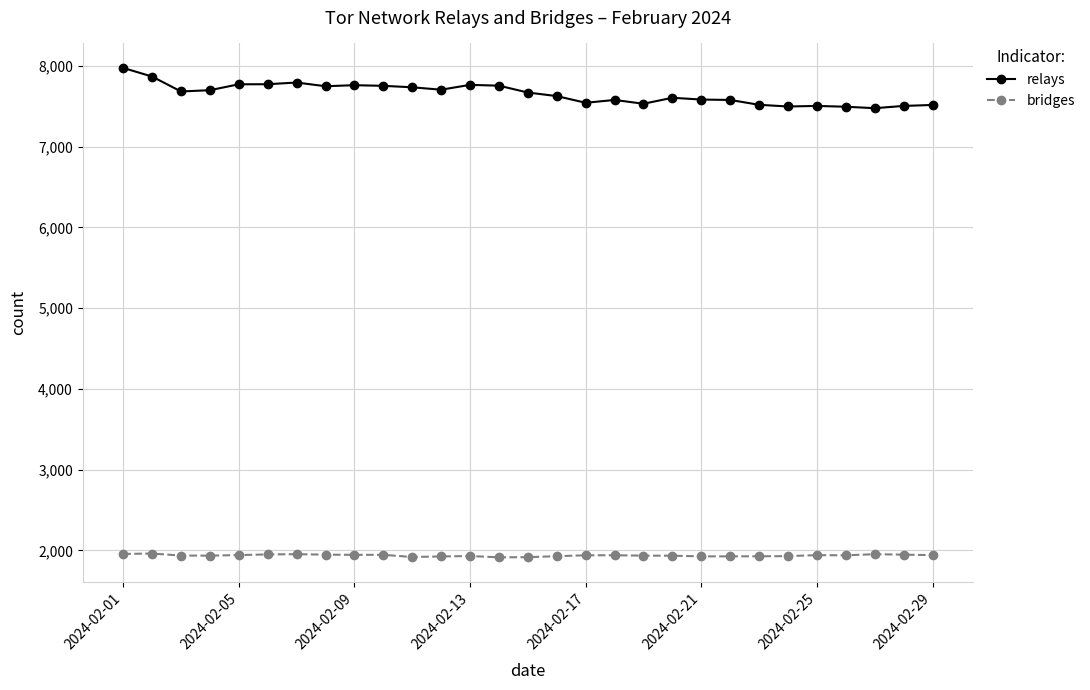

What is the difference between the maximum and minimum values in the bridges series?

47